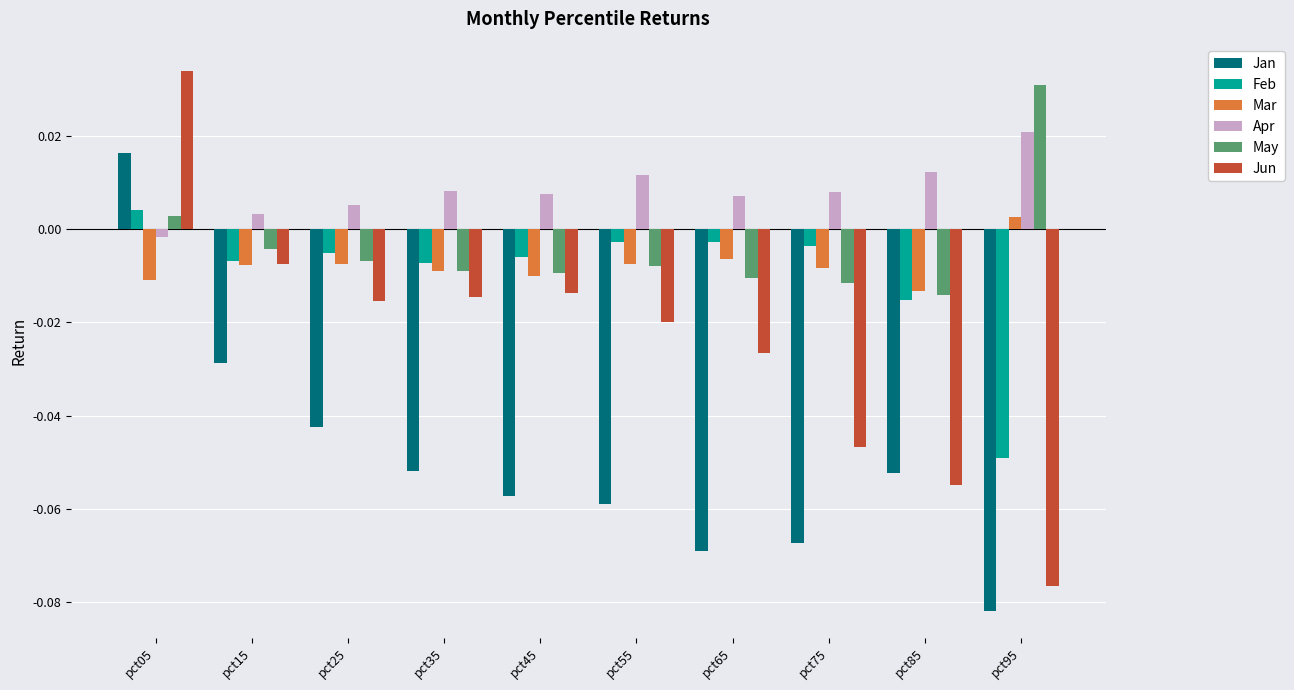

Where is Mar nearest to the value 0?

pct95